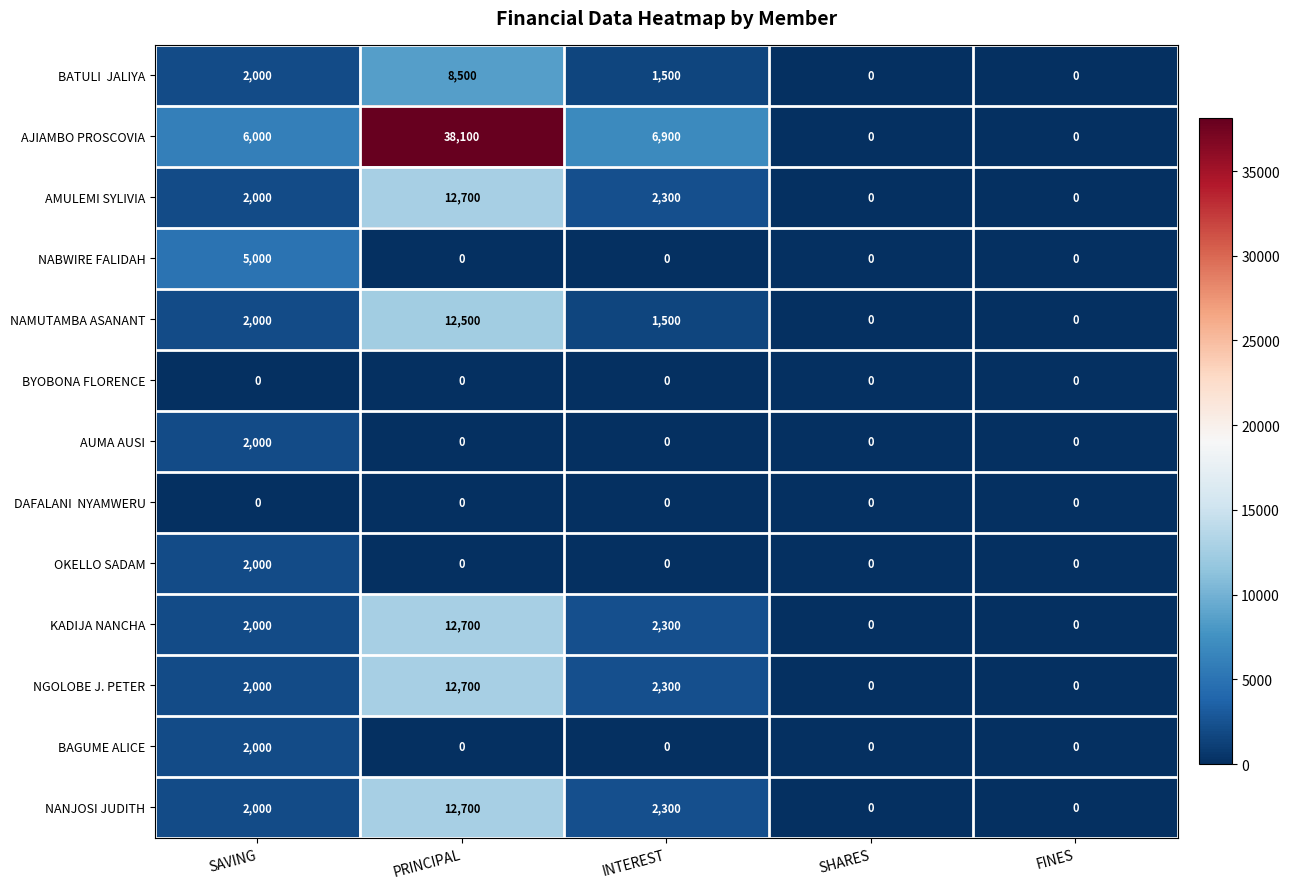

Is it true that NABWIRE FALIDAH equals -2659 at SHARES?

False